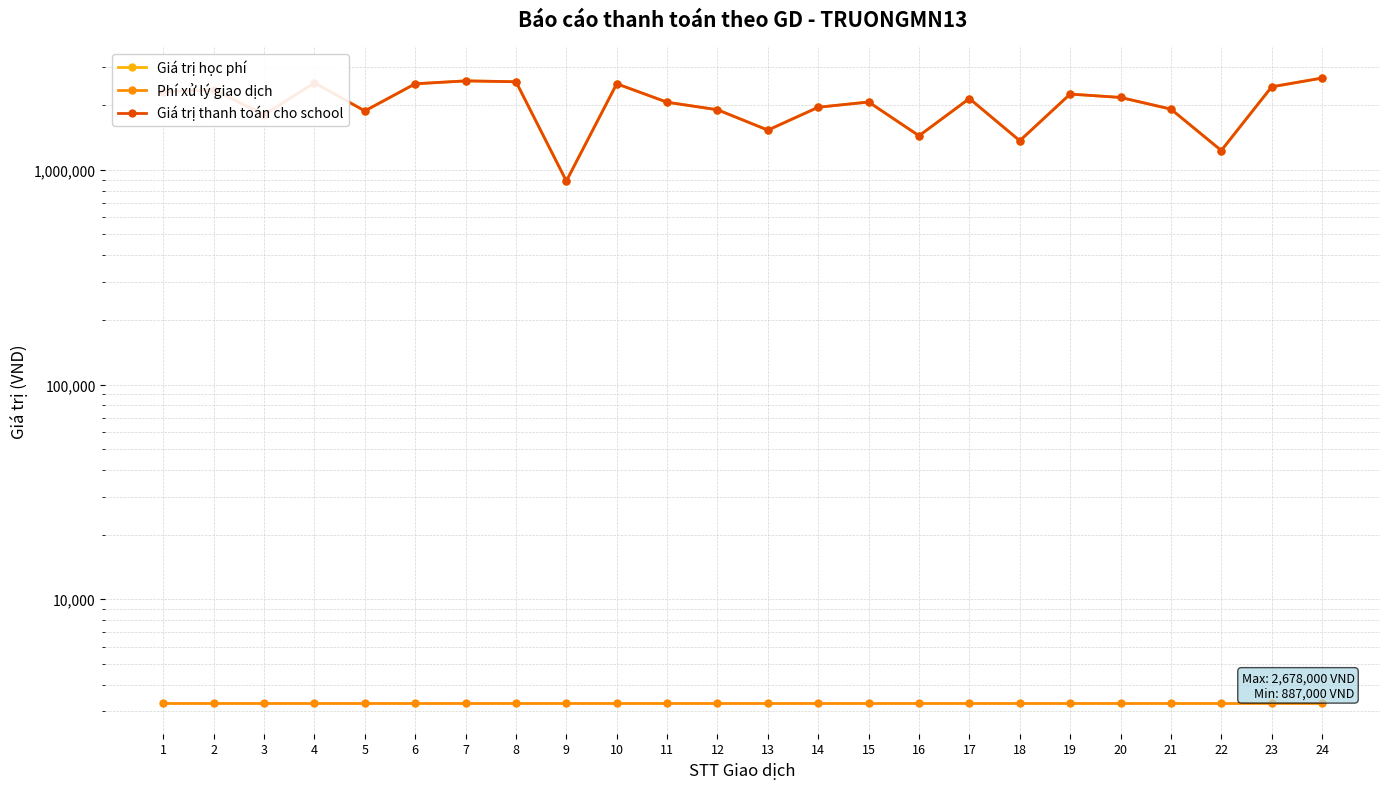

Rank the series by their maximum value, from highest to lowest.

Giá trị học phí, Giá trị thanh toán cho school, Phí xử lý giao dịch